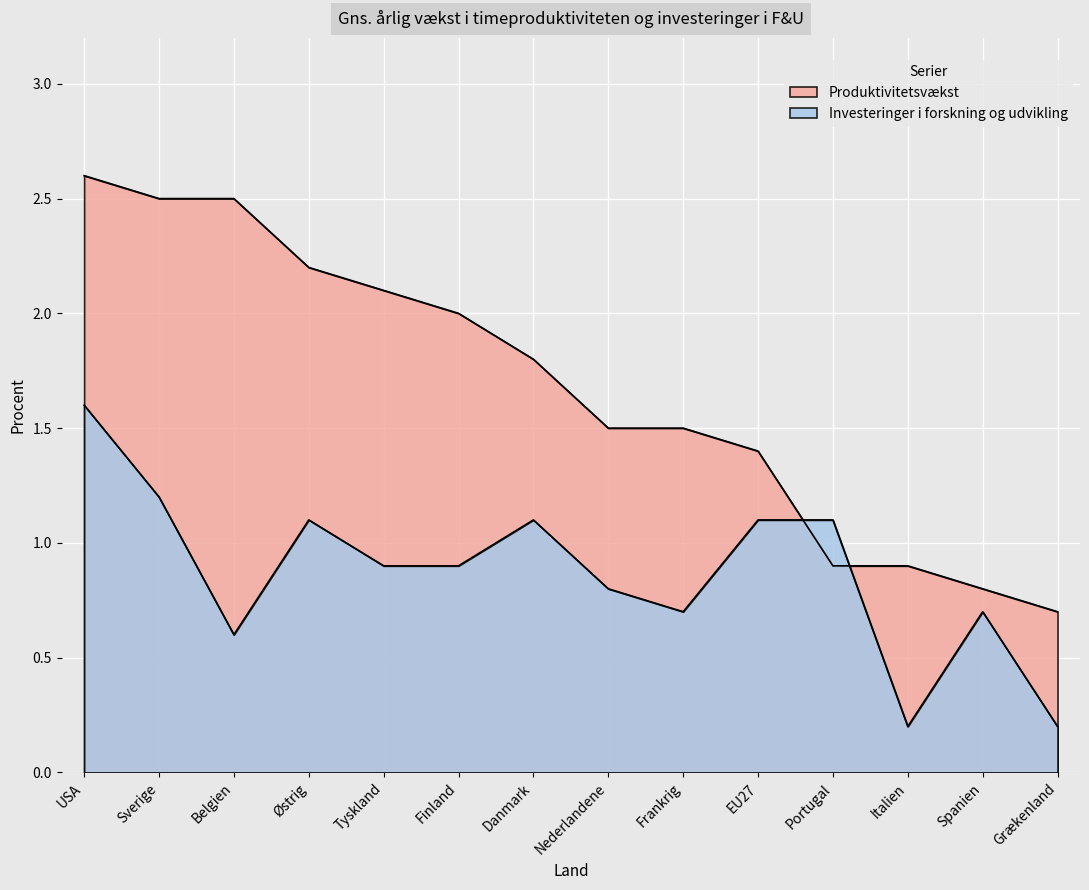

Where is the first local maximum for Investeringer i forskning og udvikling?

Østrig